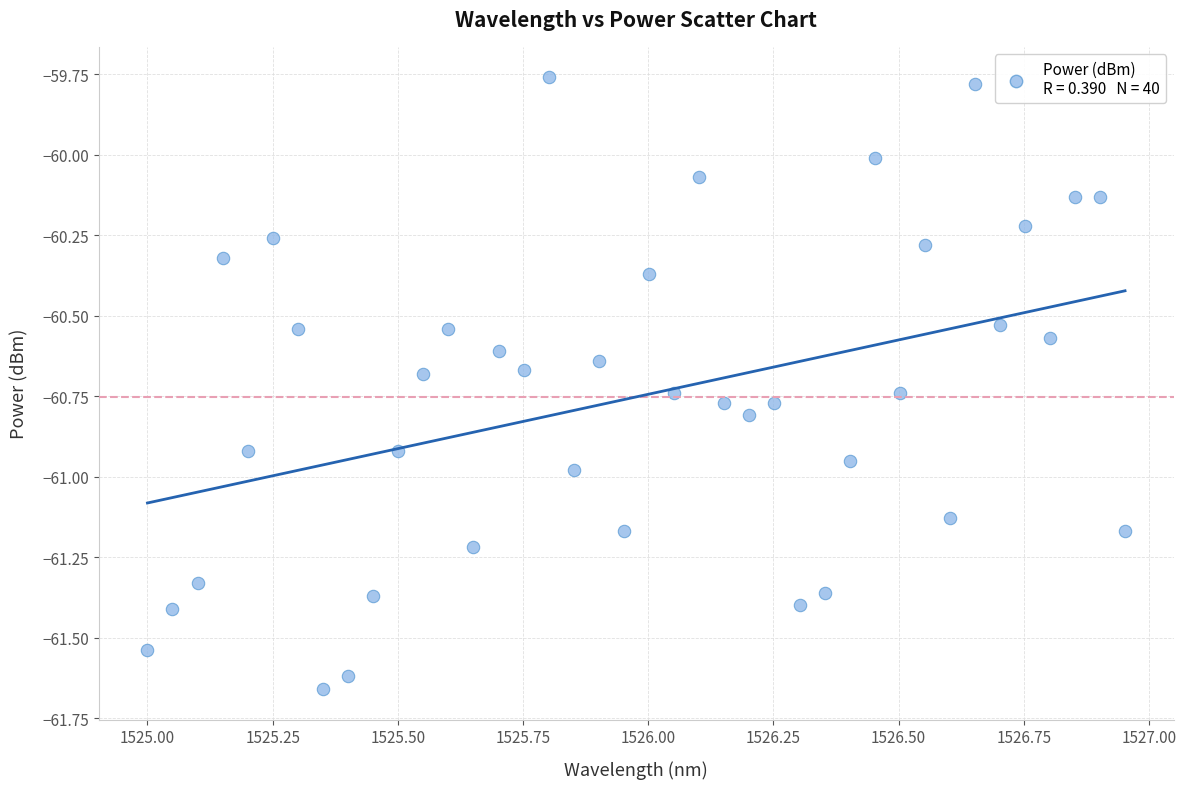

What is the range of X values (max minus min)?

2.0